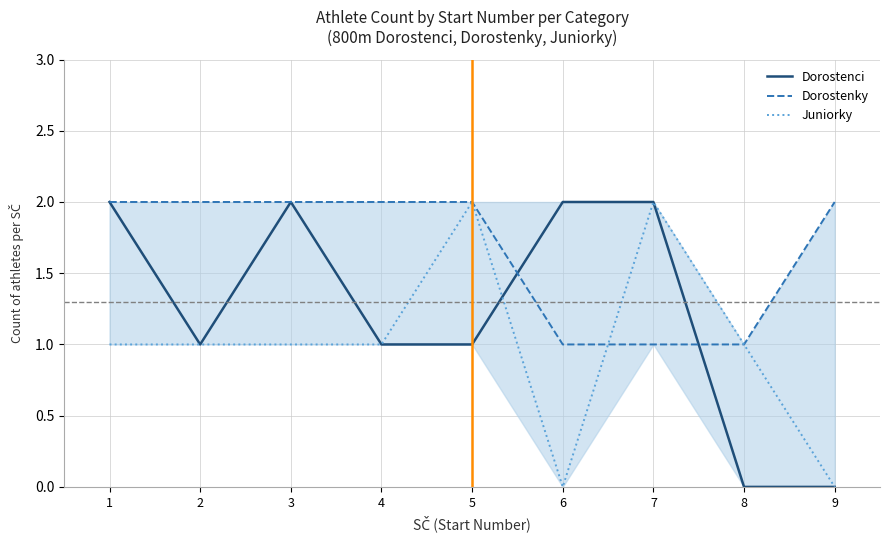

Is the value of Dorostenci at 1 greater than the value of Juniorky at 3?

Yes